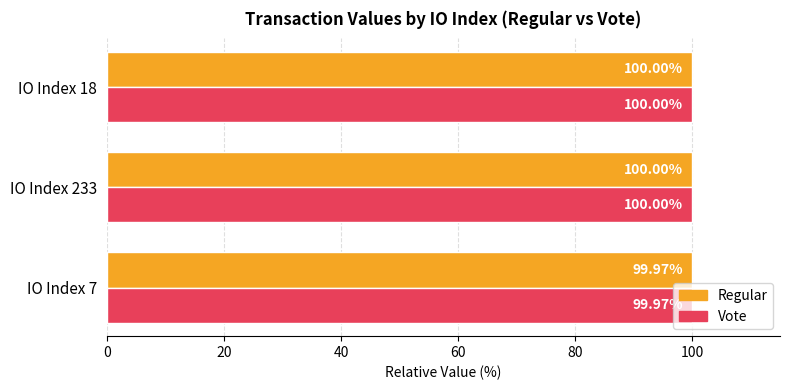

What are all the series names shown in the legend?

Regular, Vote